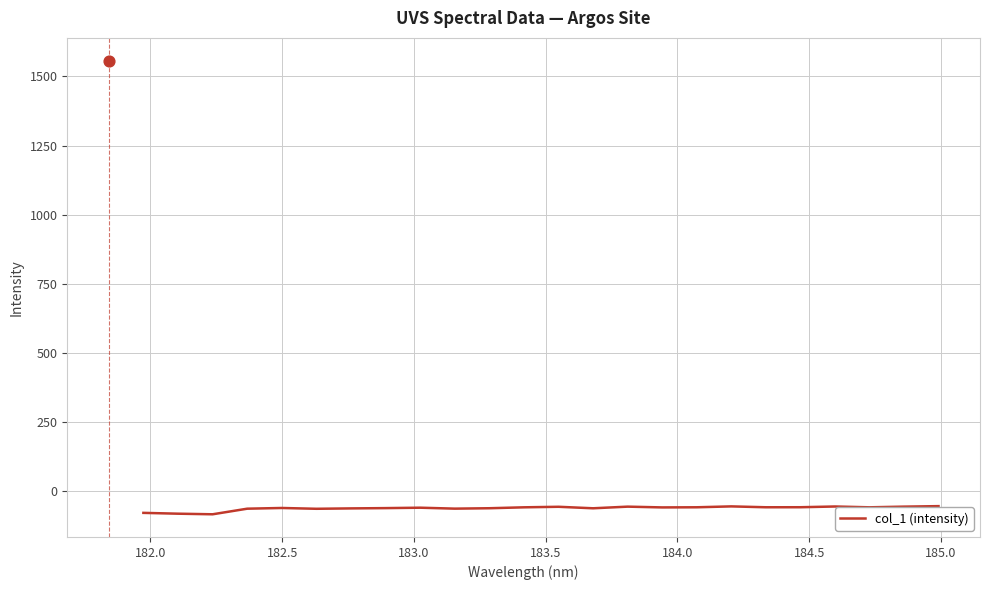

What is the lowest value of the col_1 (intensity) series?

-83.3